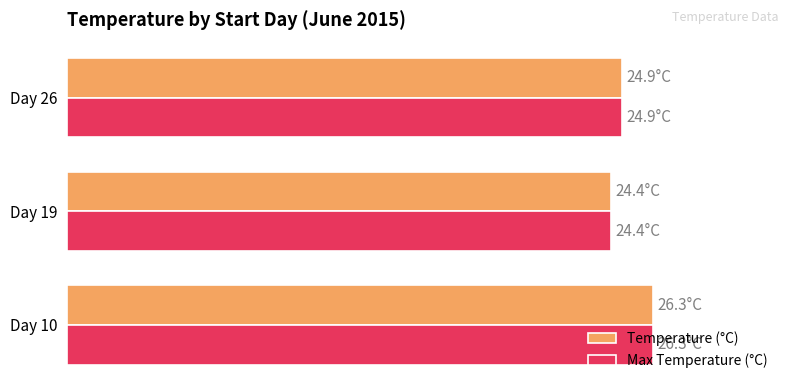

What are all the series names shown in the legend?

Temperature (°C), Max Temperature (°C)